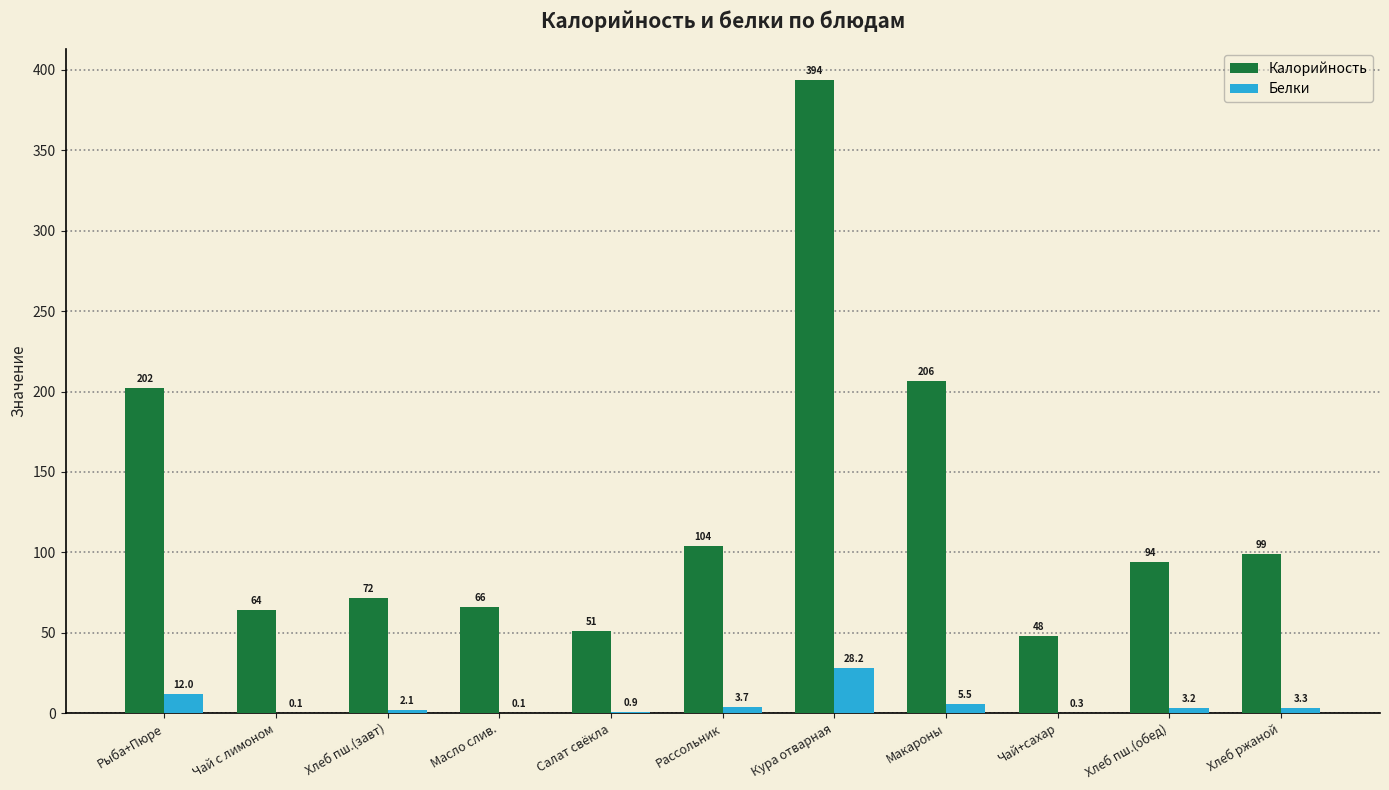

What is the average value of the Белки series?

5.4